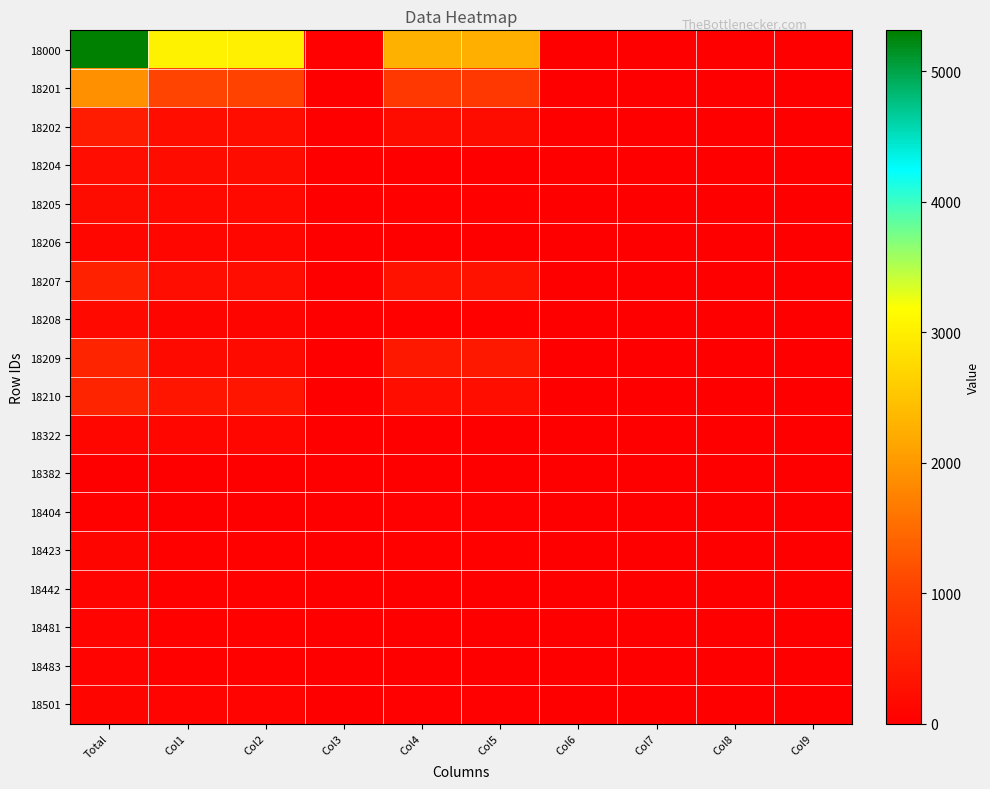

Which has a higher value, Col8 or Col4?

Col4